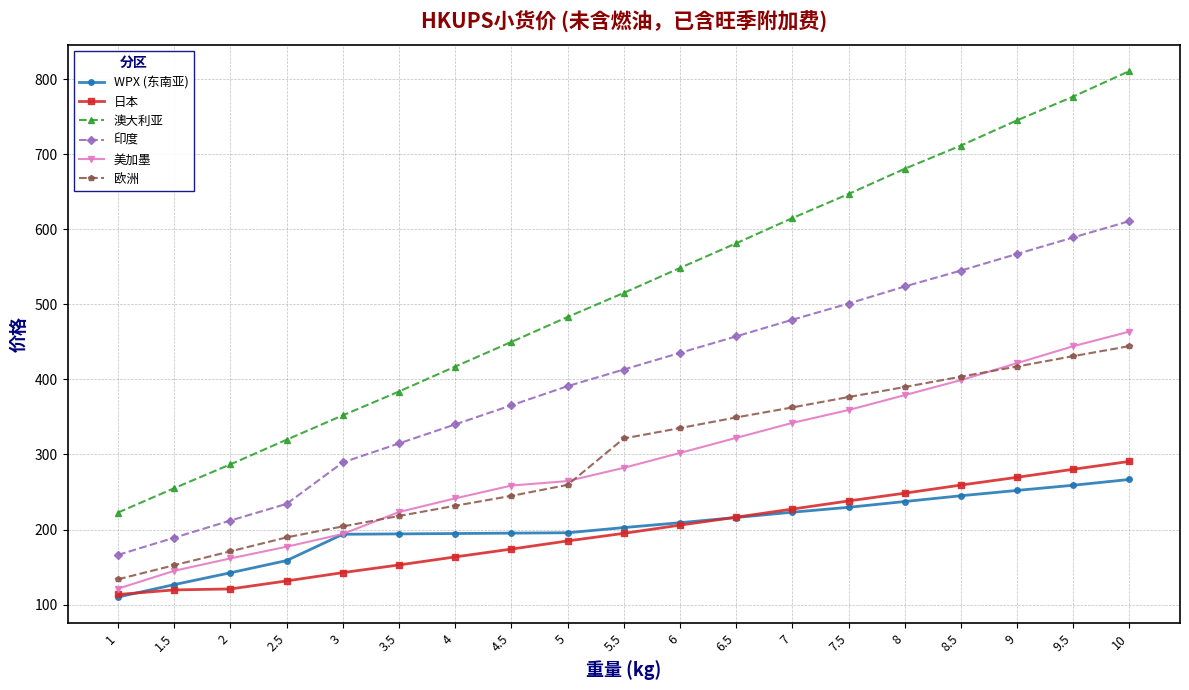

Rank the categories by 澳大利亚 value from lowest to highest.

1, 1.5, 2, 2.5, 3, 3.5, 4, 4.5, 5, 5.5, 6, 6.5, 7, 7.5, 8, 8.5, 9, 9.5, 10